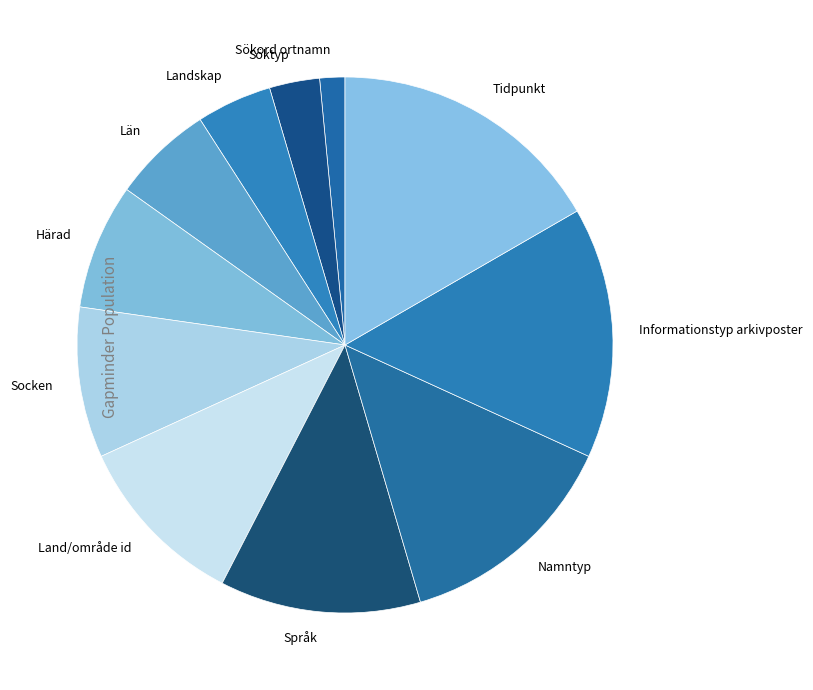

Is the sum of Land/område id and Söktyp greater than half?

No